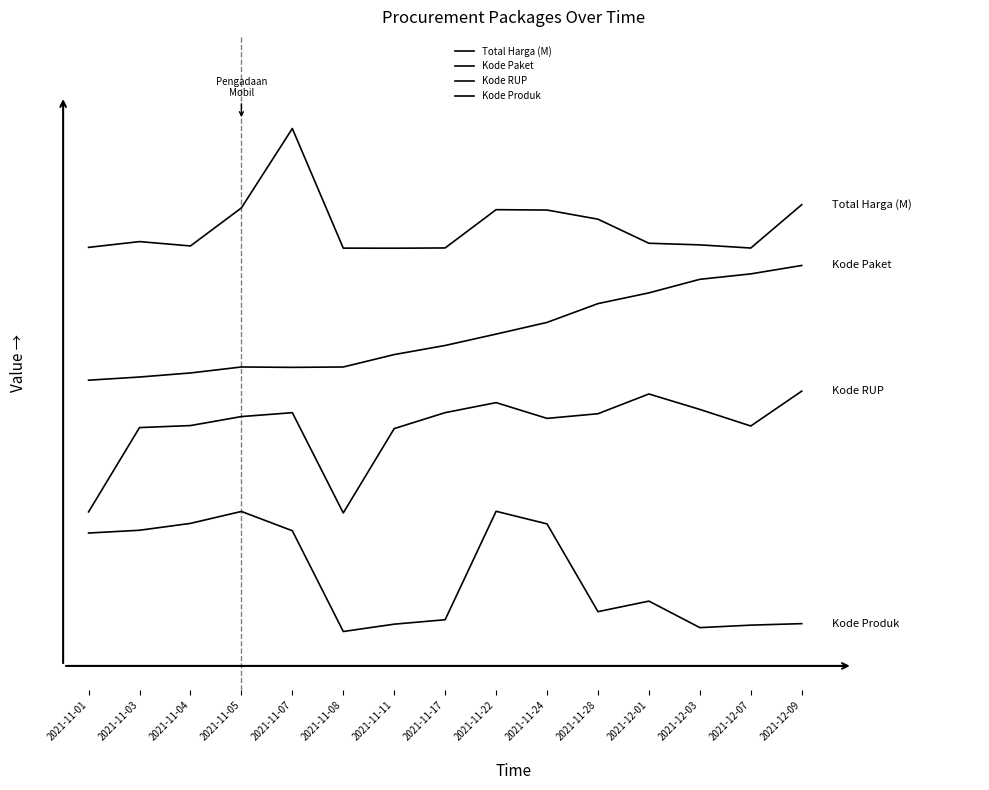

True or false: Kode RUP has more than 2 points higher than both neighbors.

True